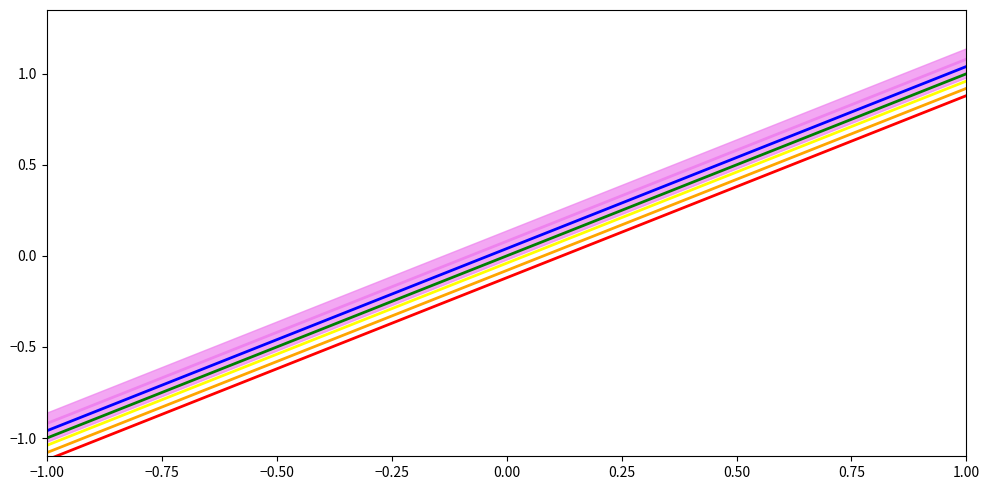

Is it true that violet equals -0.1 at −0.50?

False